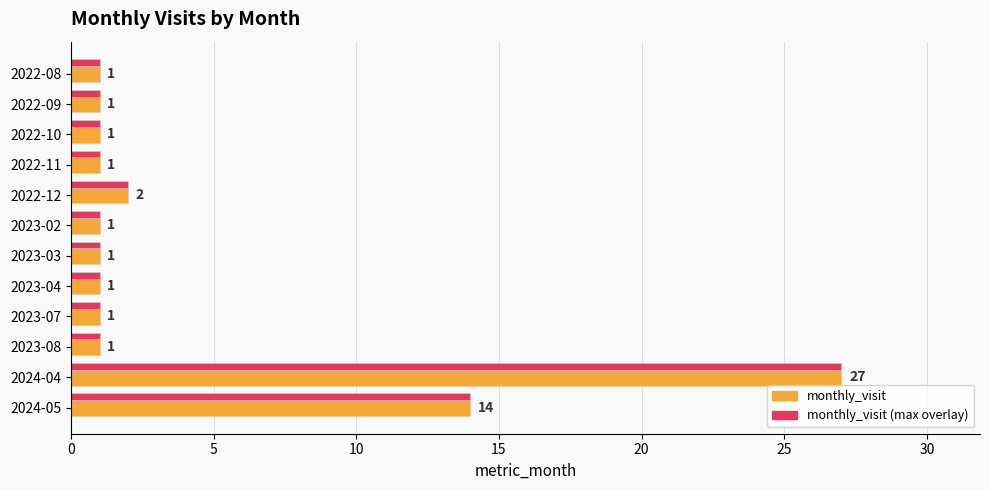

What is the greatest value displayed?

27